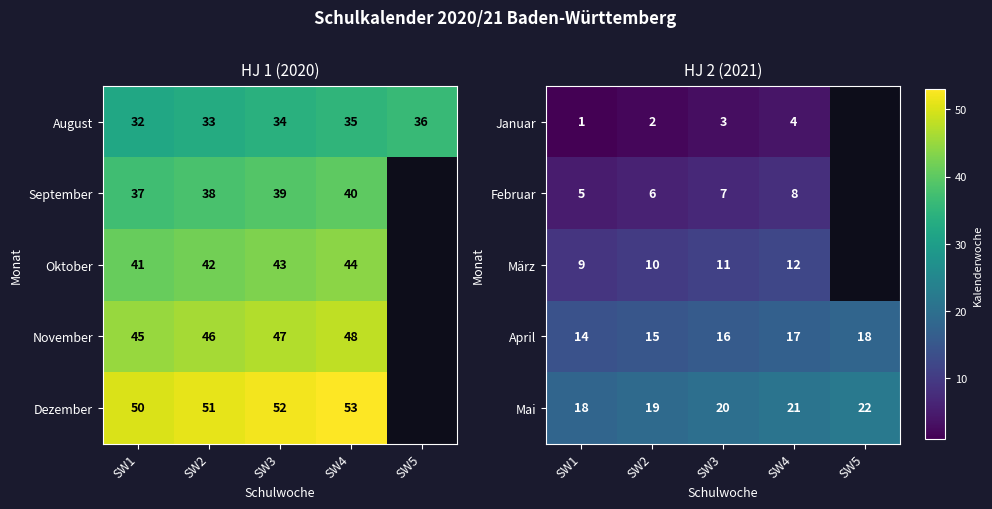

What is the lowest value of the April series?

14